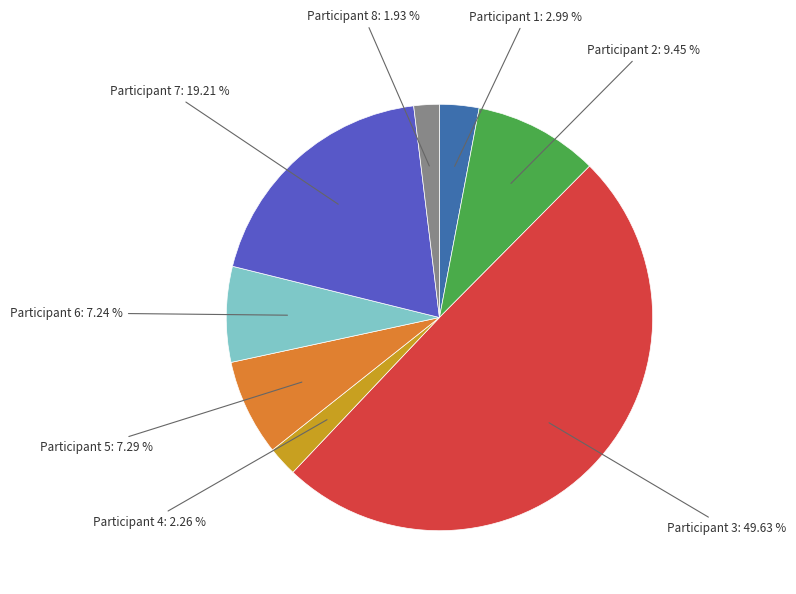

Count the number of slices in the pie.

8